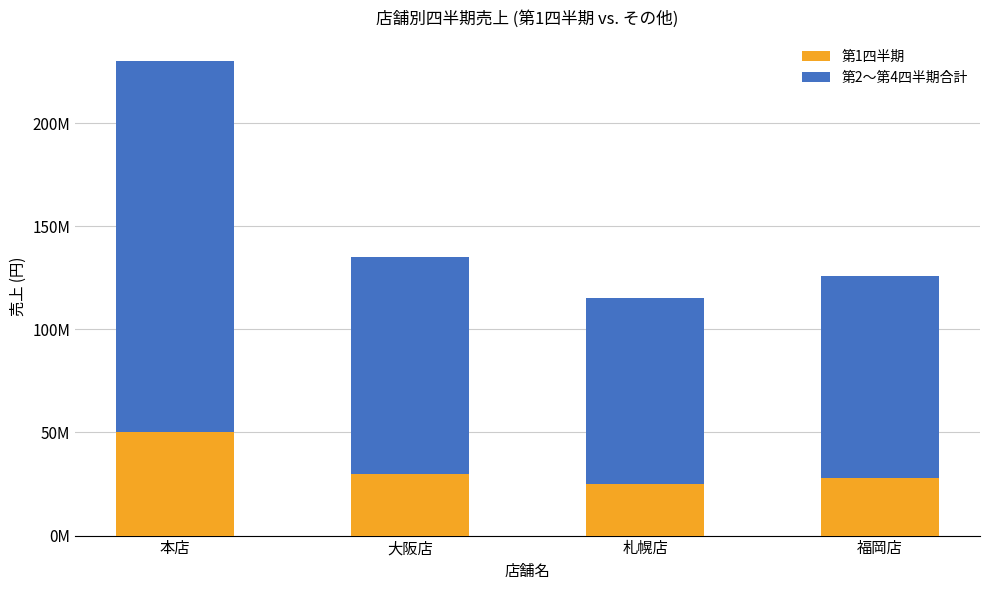

What are all the series names shown in the legend?

第1四半期, 第2〜第4四半期合計